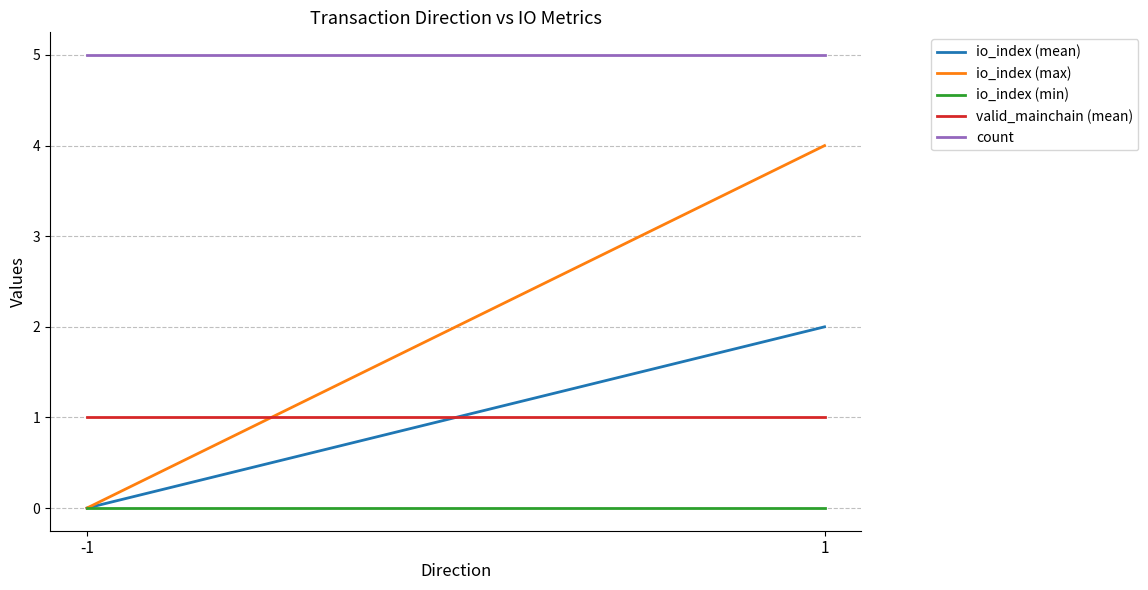

Which series has the widest spread of values?

io_index (max)